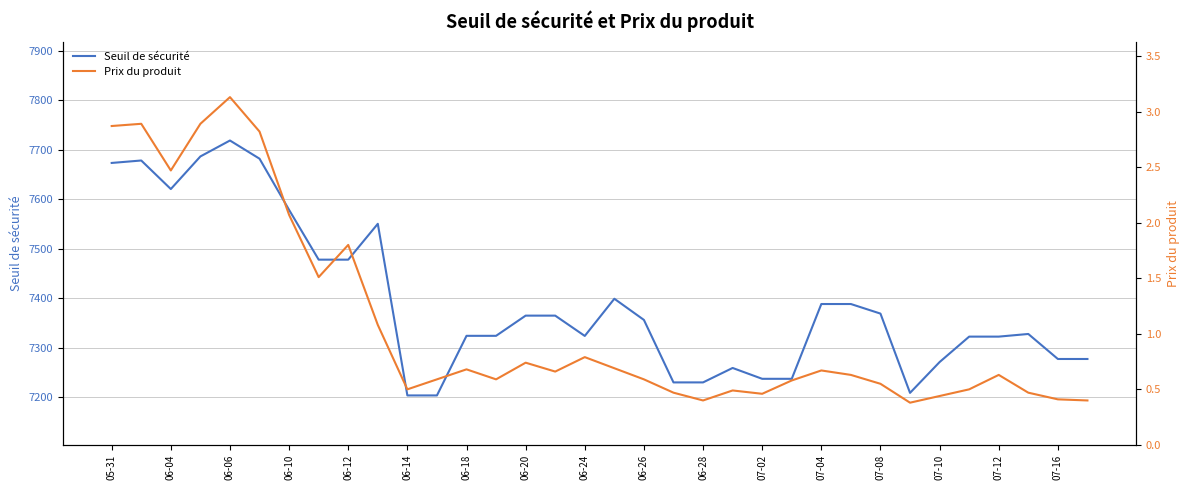

How many lines are shown in the chart?

2